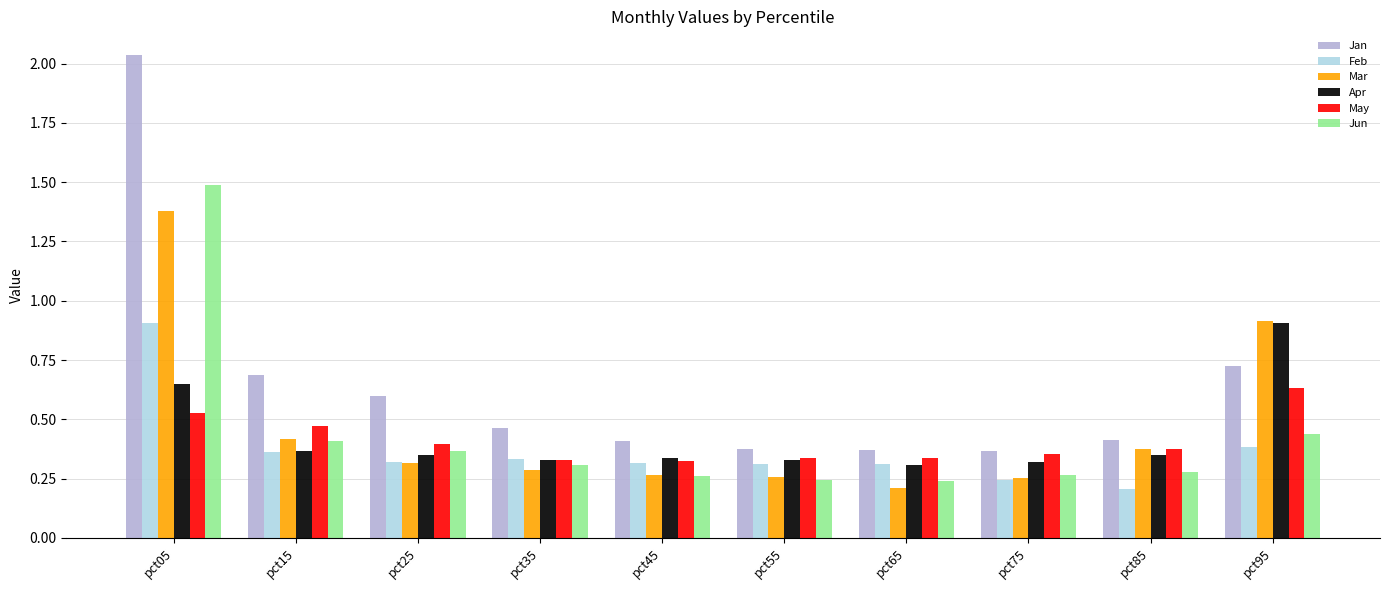

What is the difference between the maximum and minimum values in the Mar series?

1.2